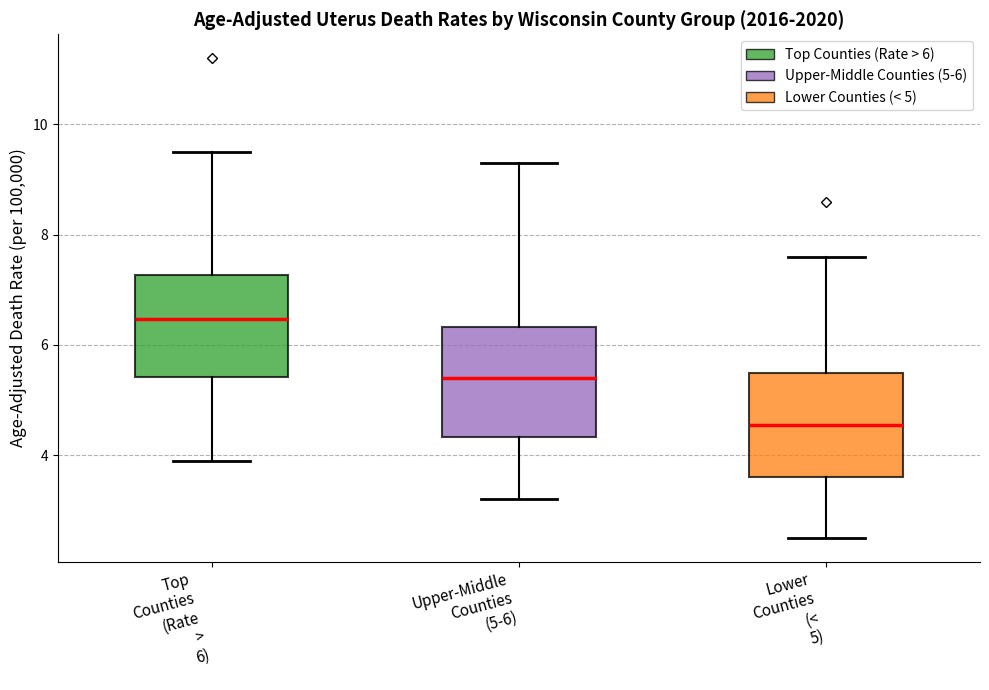

Where does the median line of the box for Top Counties (Rate > 6) sit on the y-axis? The values are not printed on the chart, so give them approximately, as read against the axis.

6.4